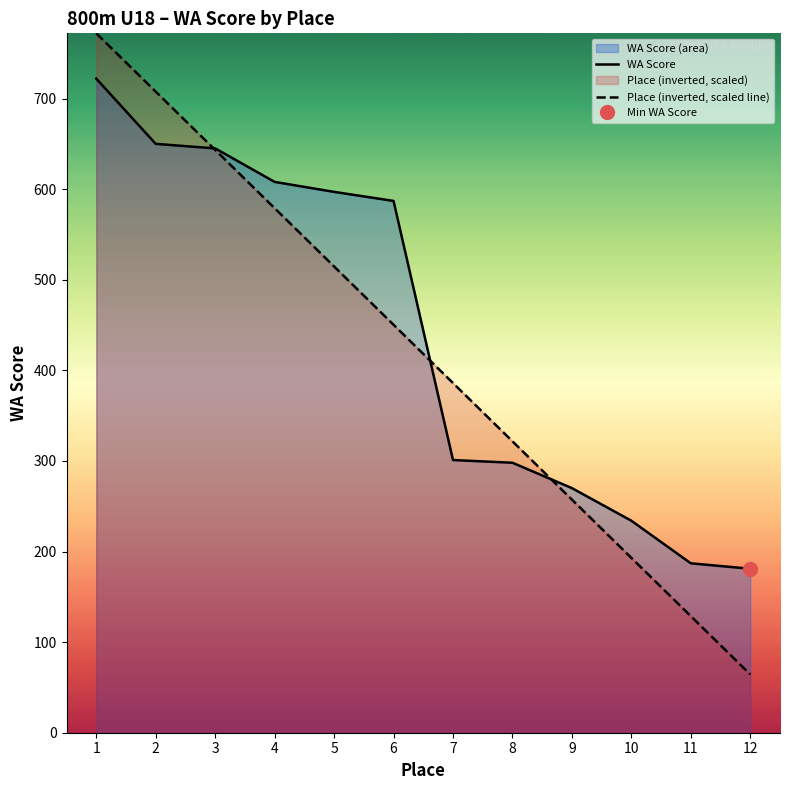

Which category has the highest value across all series?

1